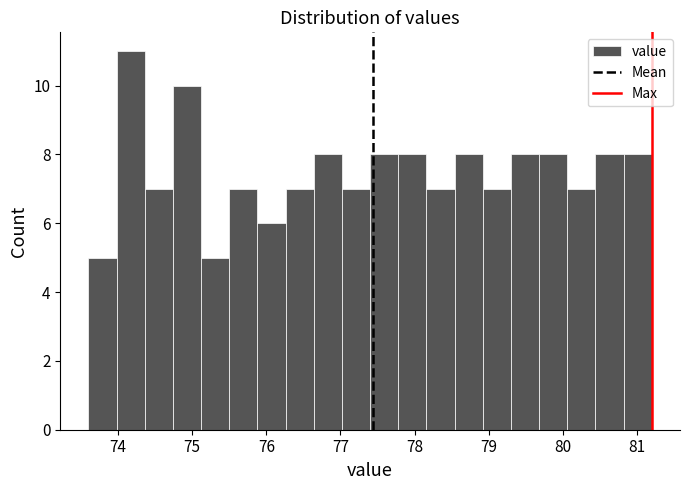

Around what value on the x-axis is the tallest bar? Give the approximate position of its centre, as read against the axis.

74.2